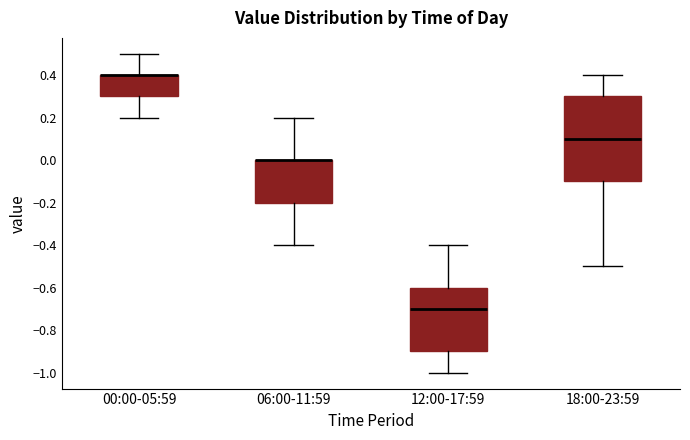

Reading left to right, read every box against the y-axis: the position of its median line, the range the box covers, and the ends of its whiskers. The values are not printed on the chart, so give them approximately, as read against the axis.

00:00-05:59: median 0.4 (drawn on the box's upper edge), box 0.3 to 0.4, whiskers 0.2 to 0.5
06:00-11:59: median 0.0 (drawn on the box's upper edge), box -0.2 to 0.0, whiskers -0.4 to 0.2
12:00-17:59: median -0.7, box -0.9 to -0.6, whiskers -1.0 to -0.4
18:00-23:59: median 0.1, box -0.1 to 0.3, whiskers -0.5 to 0.4